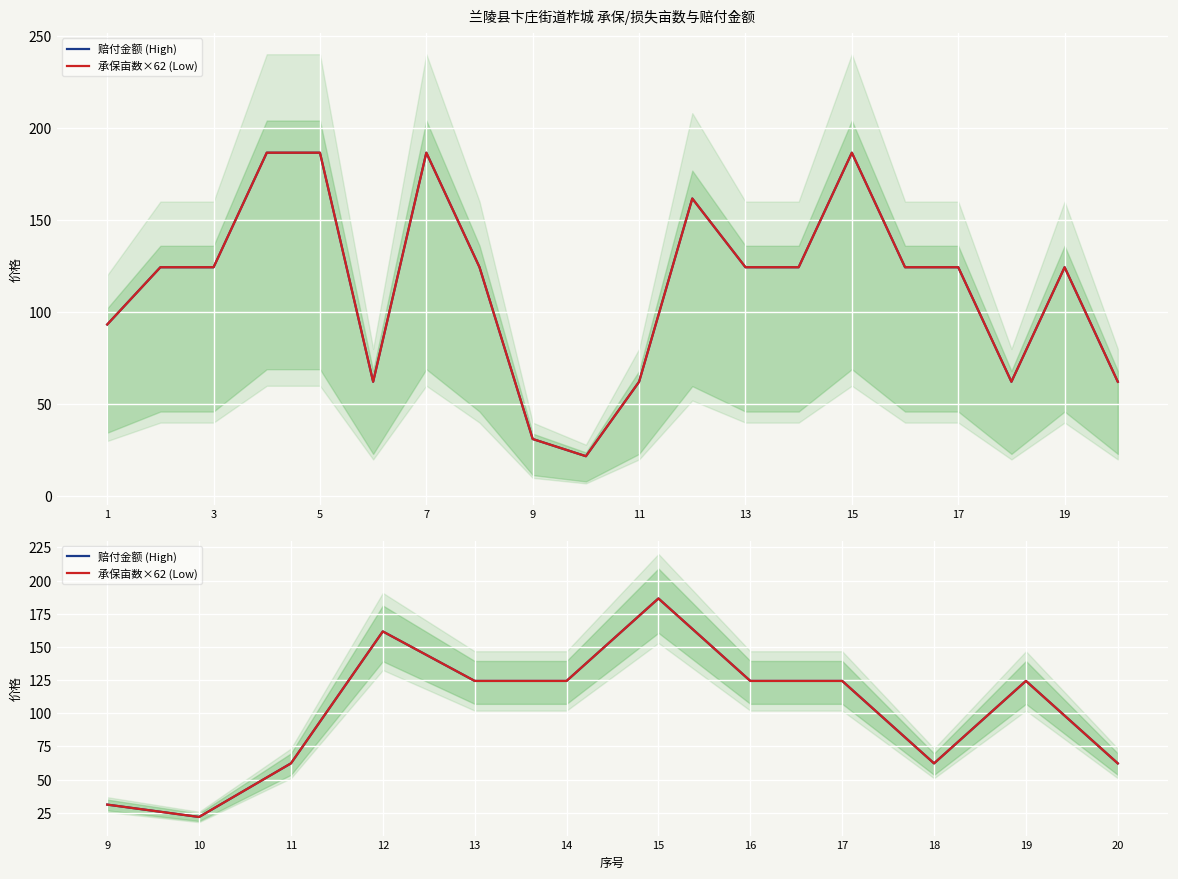

What is the average value of the 赔付金额 (High) series?

100.8